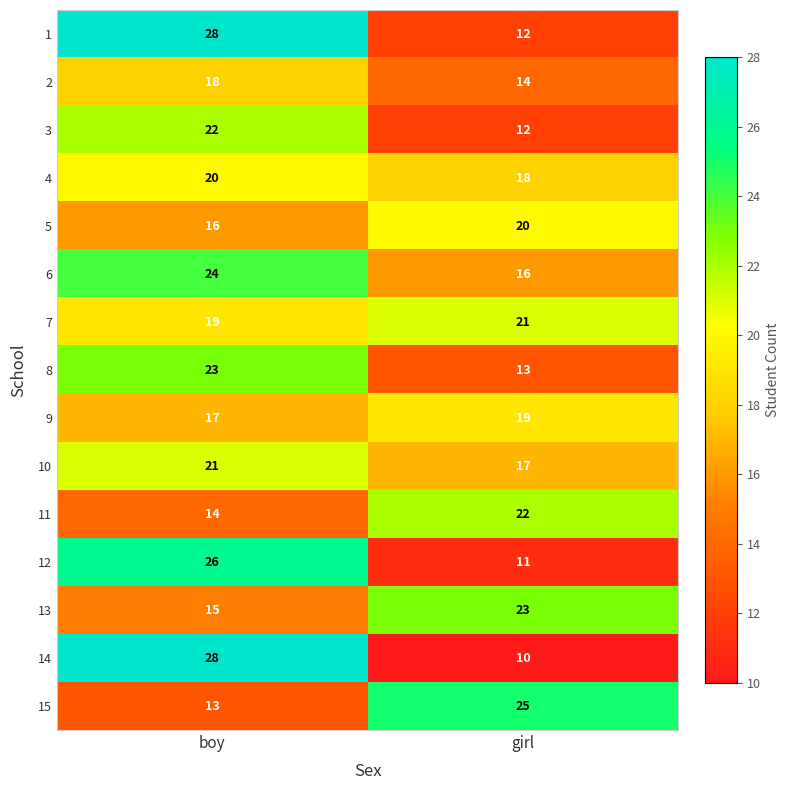

At which label is 9 closest to 18?

boy